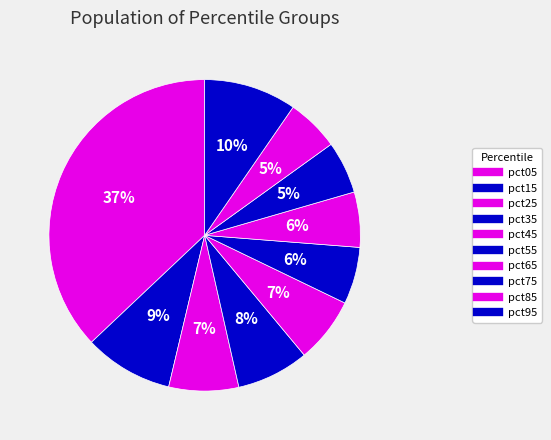

Does pct65 represent more than half of the total?

No